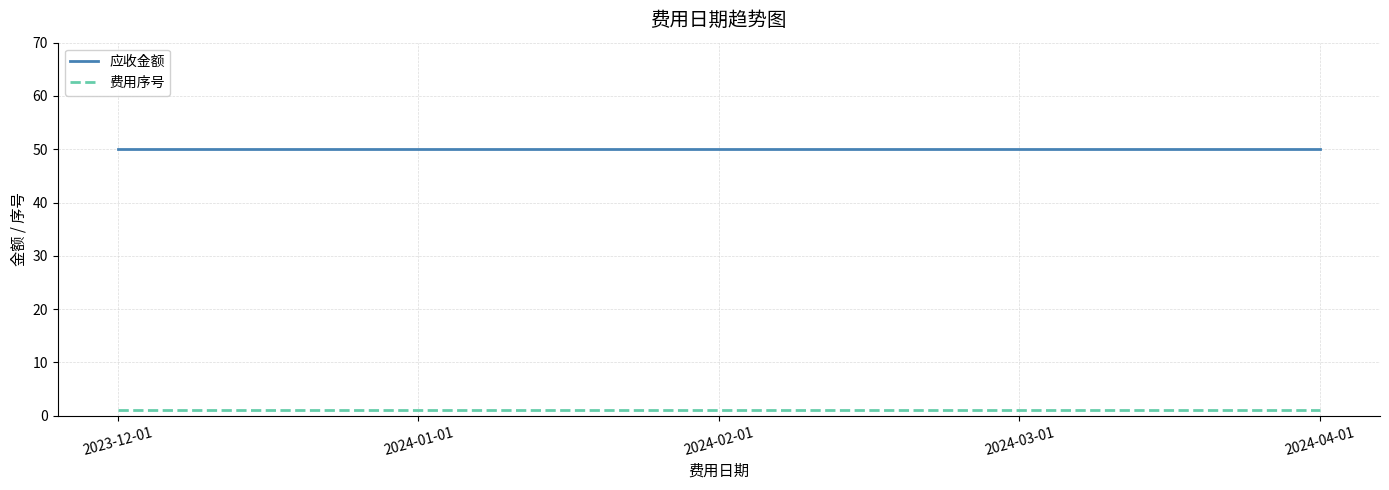

How many distinct data groups are displayed?

2